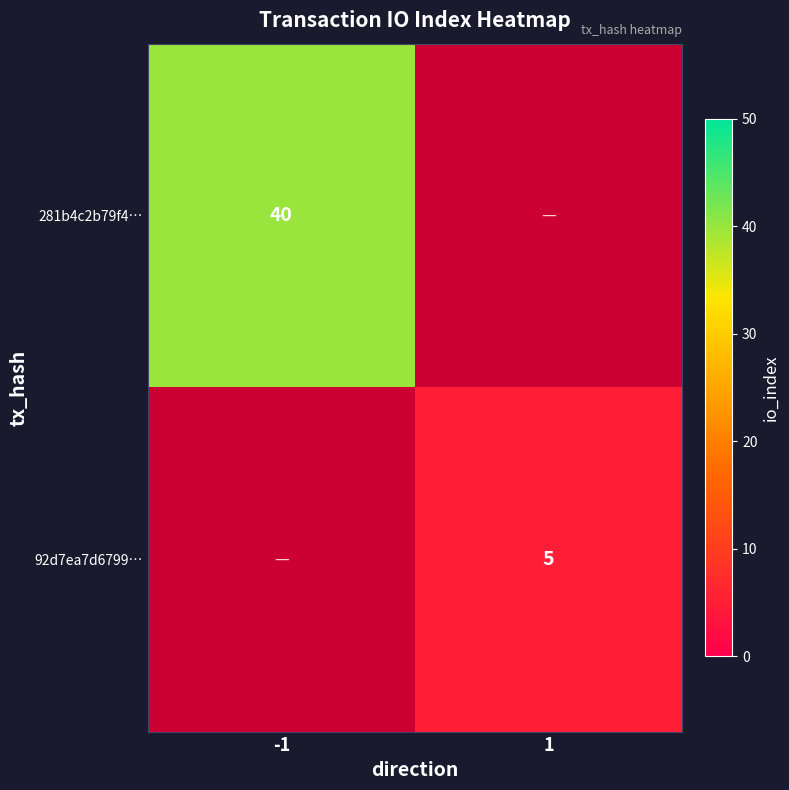

At which category does the chart reach its minimum across all series?

1